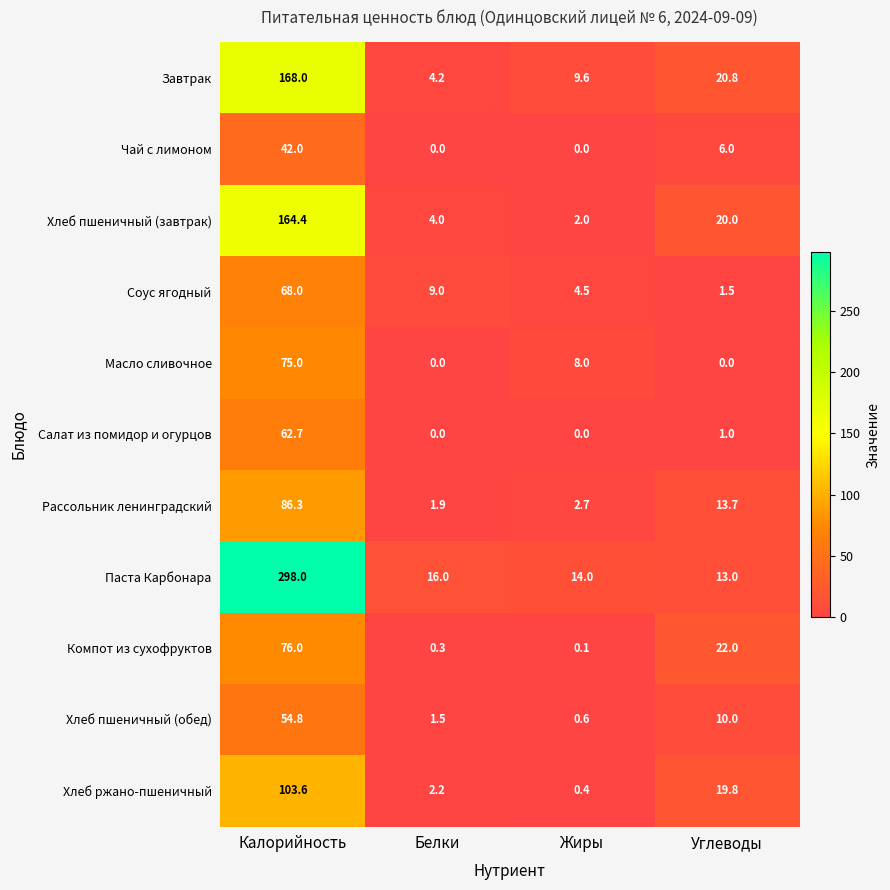

What is the difference between the maximum and minimum values in the Компот из сухофруктов series?

75.9